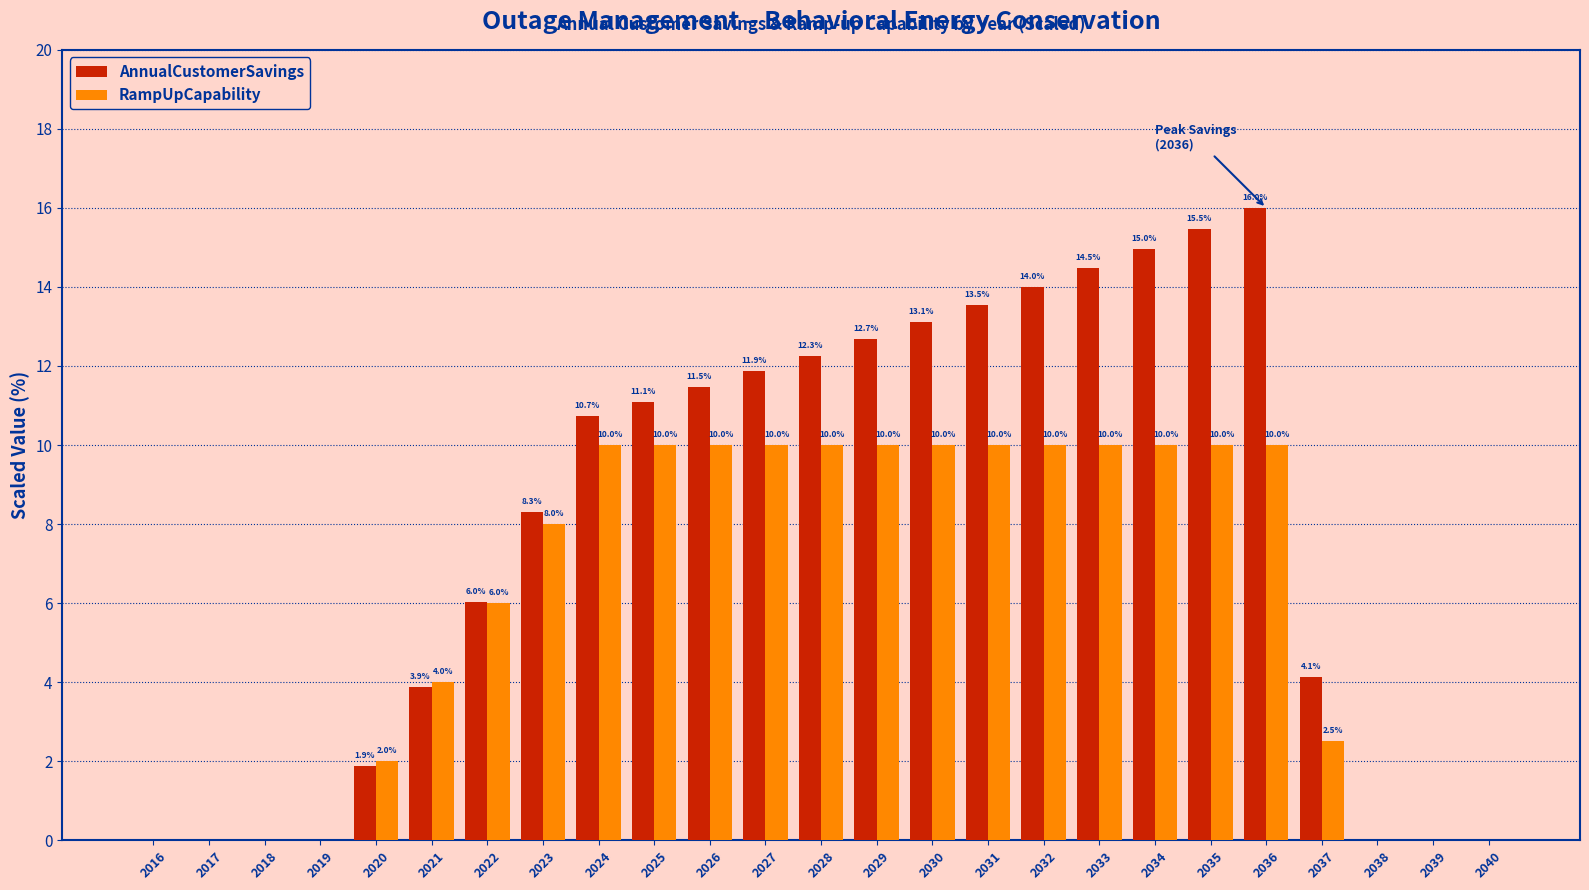

Which series has the largest total across all categories?

AnnualCustomerSavings